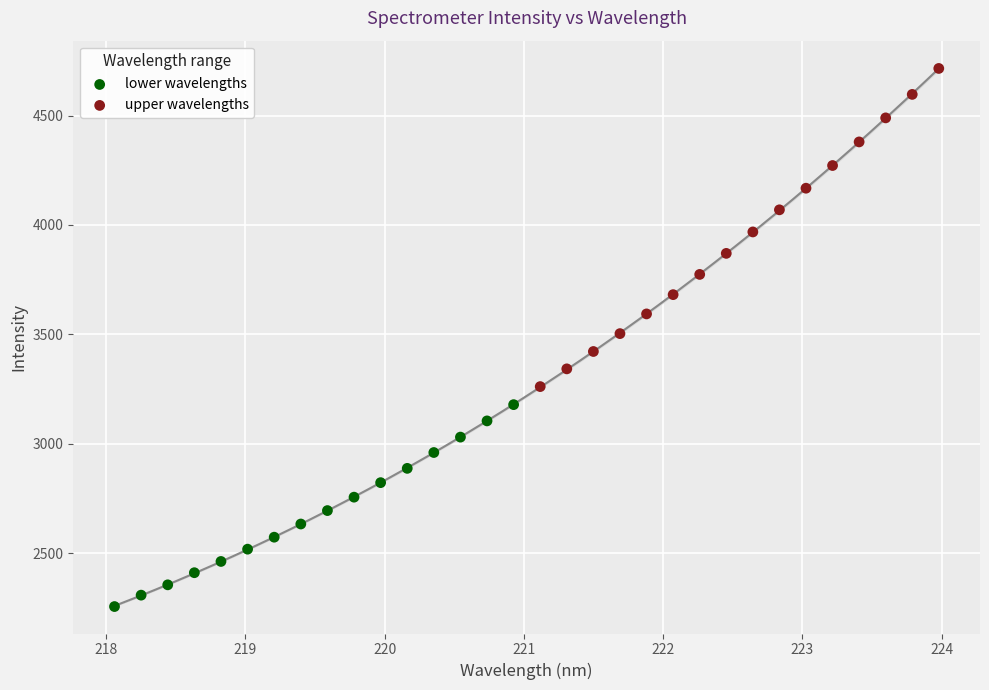

Which series has the largest Y range (max minus min)?

upper wavelengths